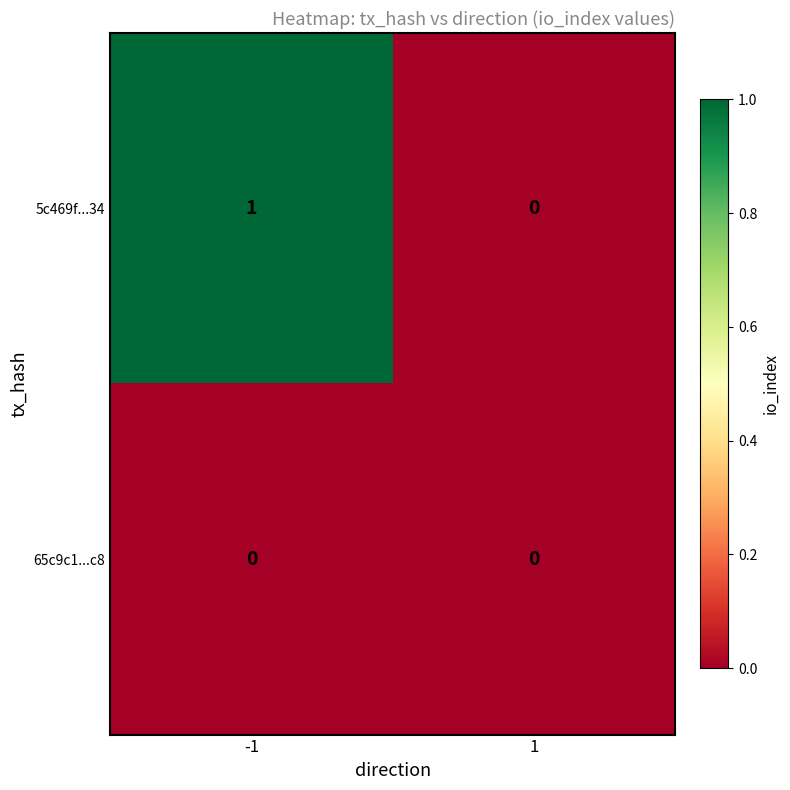

Is it true that 5c469f...34 equals 2 at -1?

False